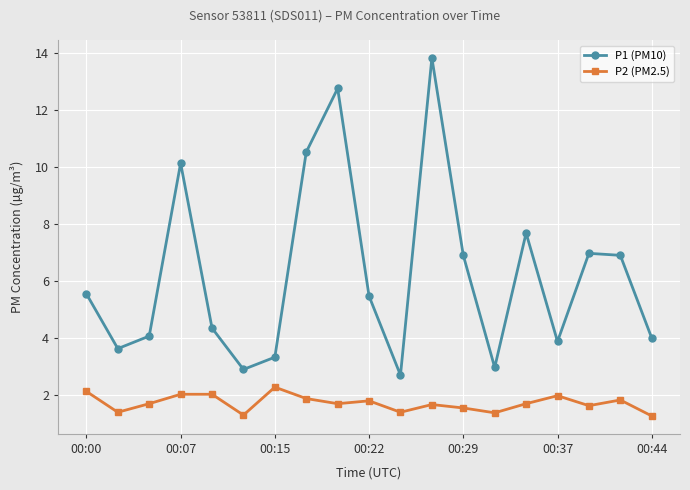

Rank the series by their maximum value, from lowest to highest.

P2 (PM2.5), P1 (PM10)